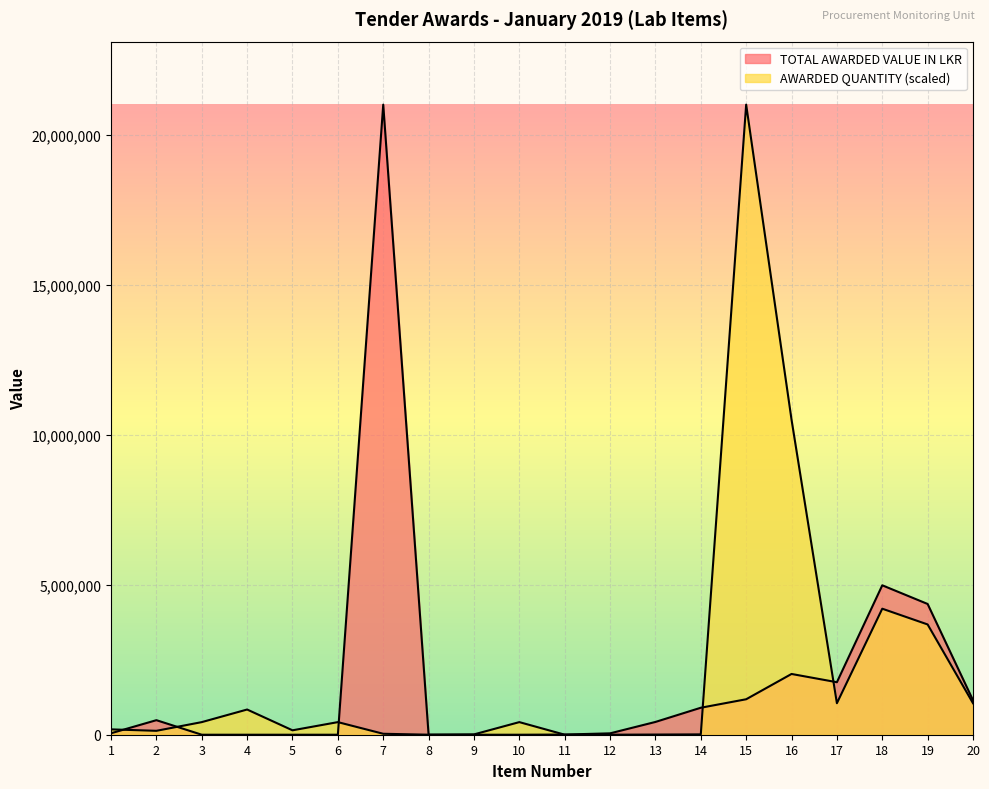

Where do TOTAL AWARDED VALUE IN LKR and AWARDED QUANTITY first cross each other?

1 and 2